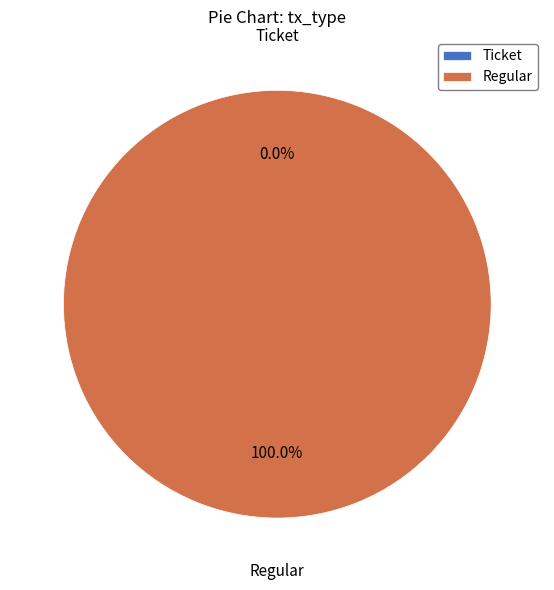

Is Regular the majority of the pie?

Yes